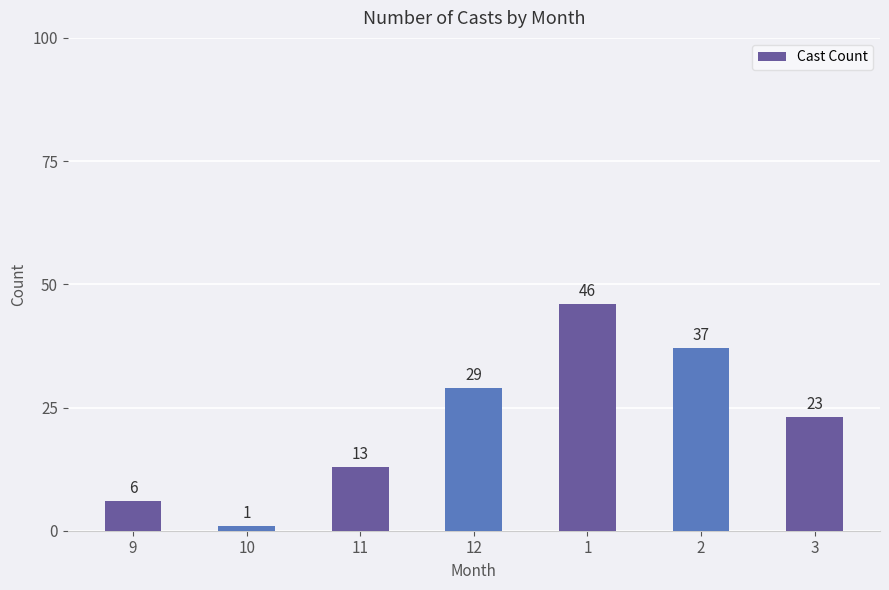

List the labels in order of value, smallest first.

10, 9, 11, 3, 12, 2, 1